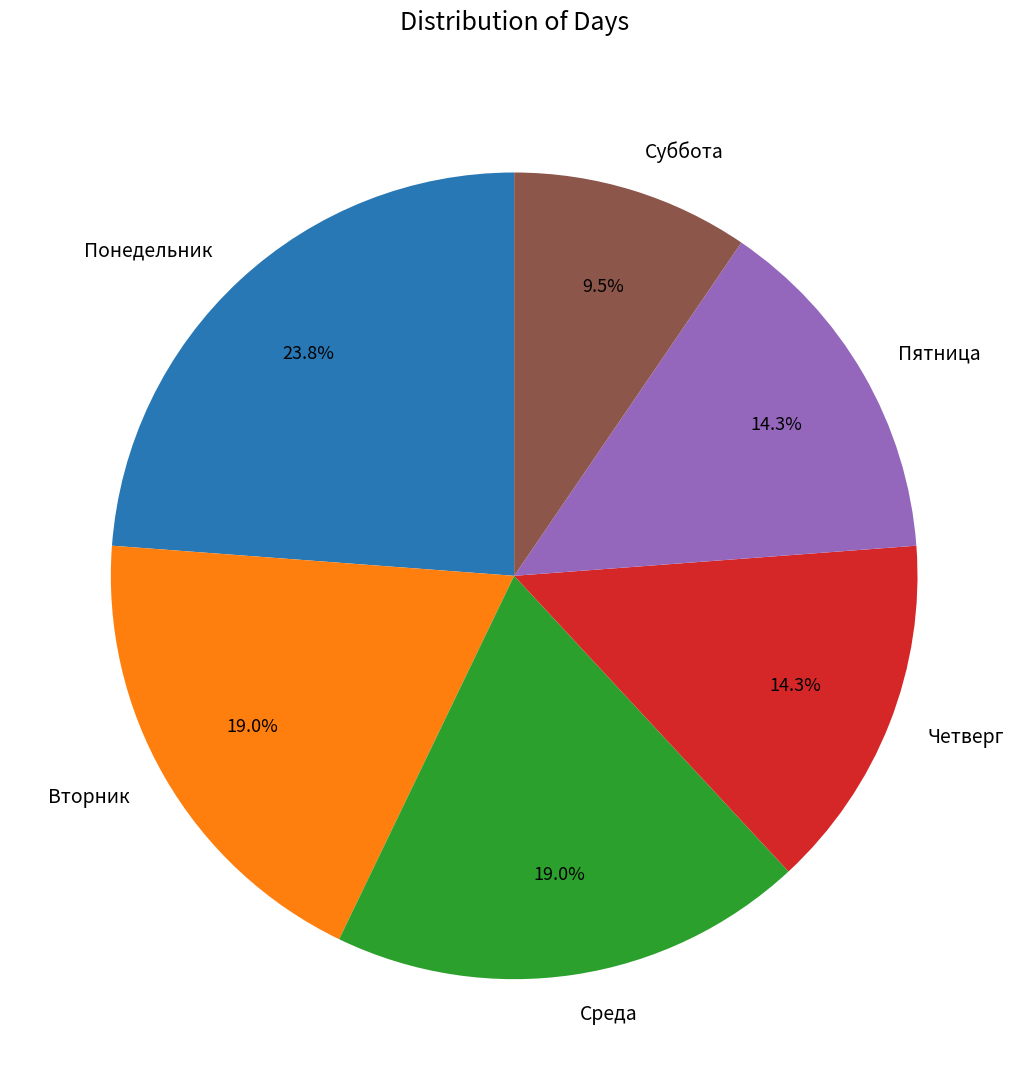

How many slices are in this pie chart?

6